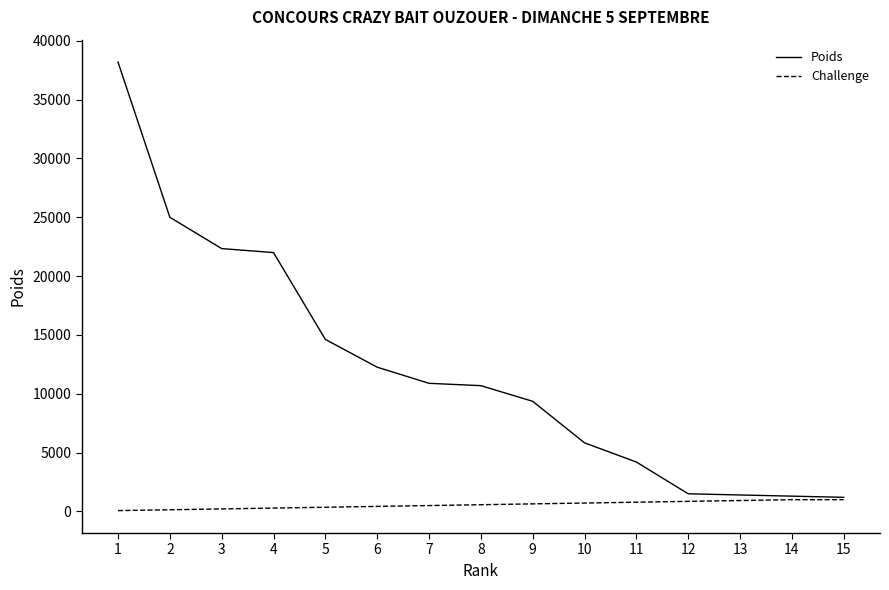

Count the number of categories in the chart.

15